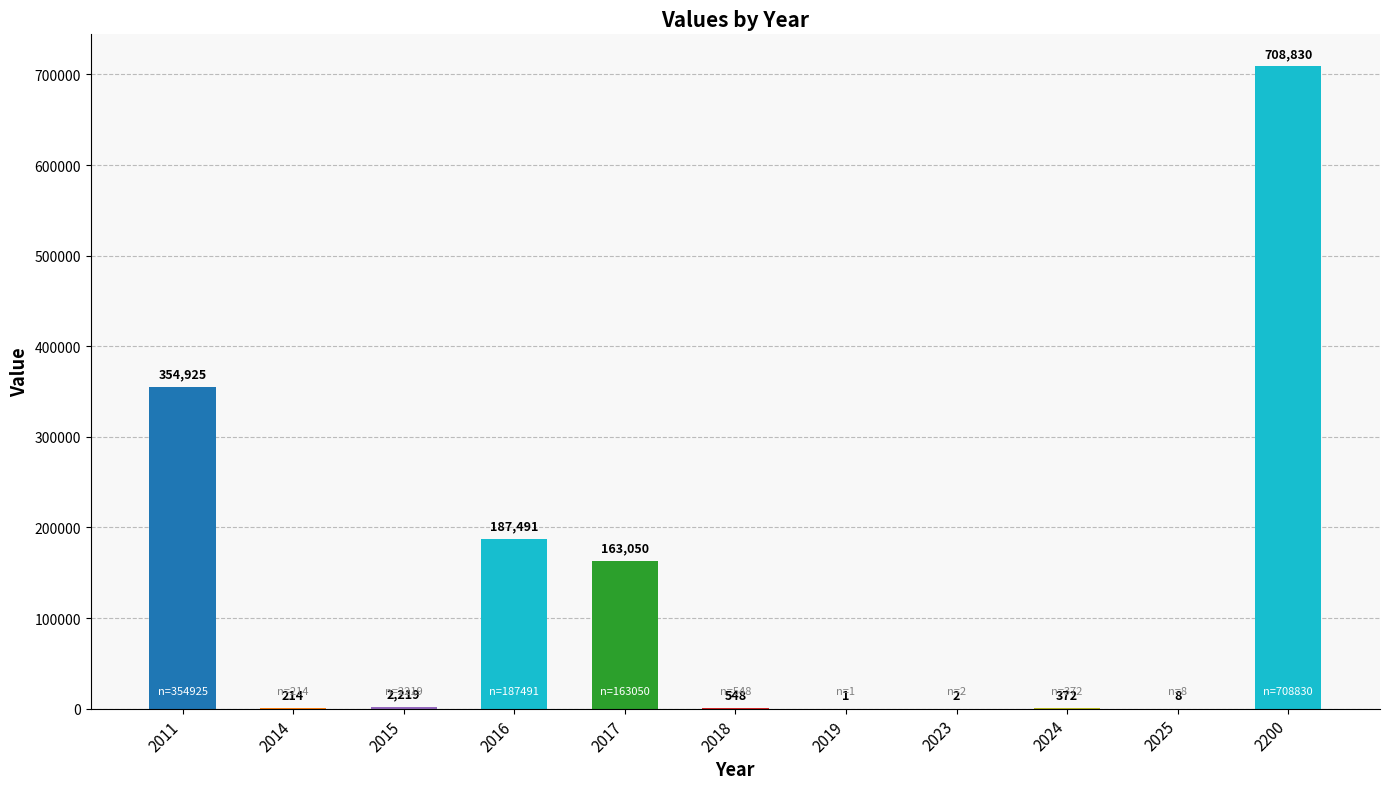

Reading right to left, extract all data points from this chart.

708830	8	372	2	1	548	163050	187491	2219	214	354925